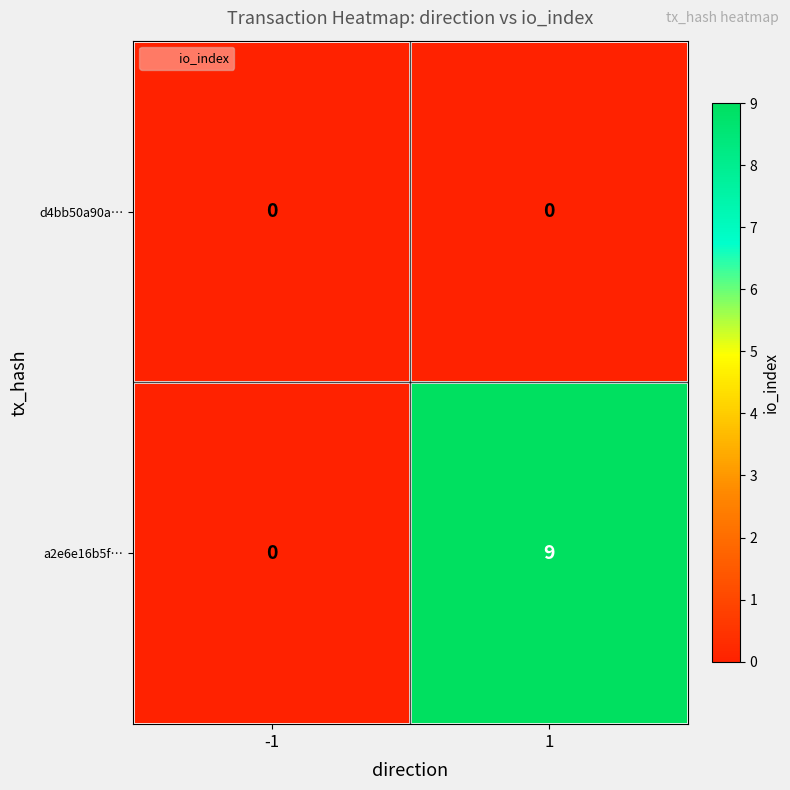

Reading left to right, extract all data points from this chart.

d4bb50a90a…: -1=0	1=0
a2e6e16b5f…: -1=0	1=9